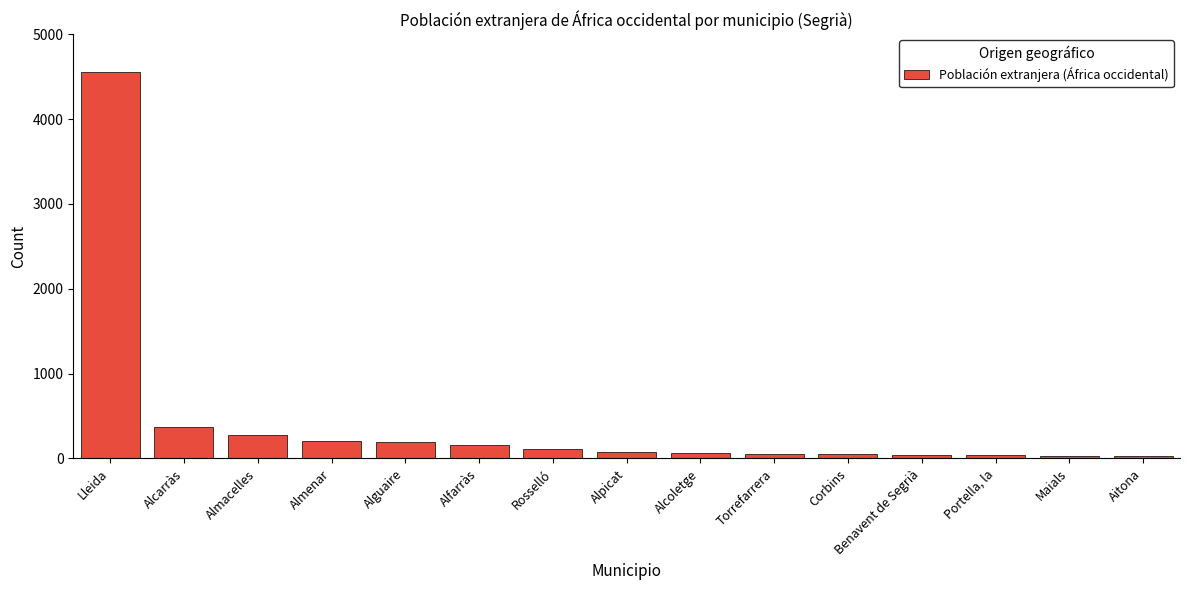

Which has a higher value, Alpicat or Alguaire?

Alguaire